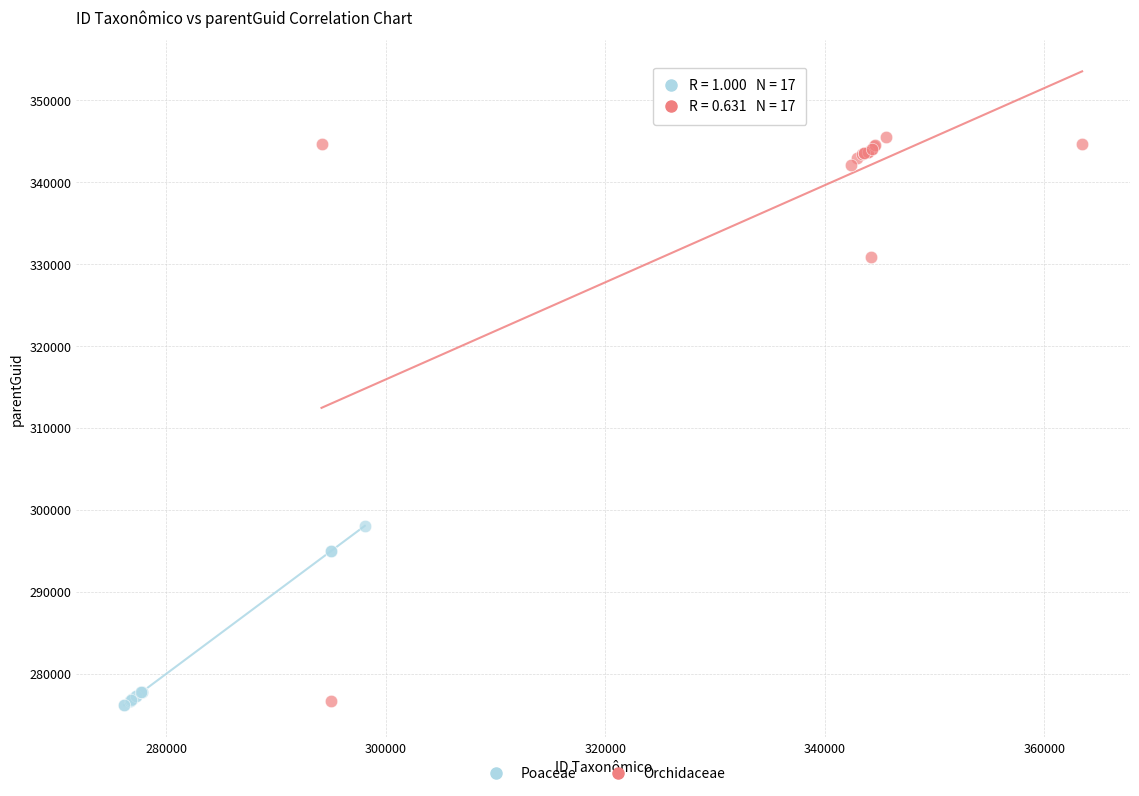

What are all the series names shown in the legend?

Poaceae, Orchidaceae